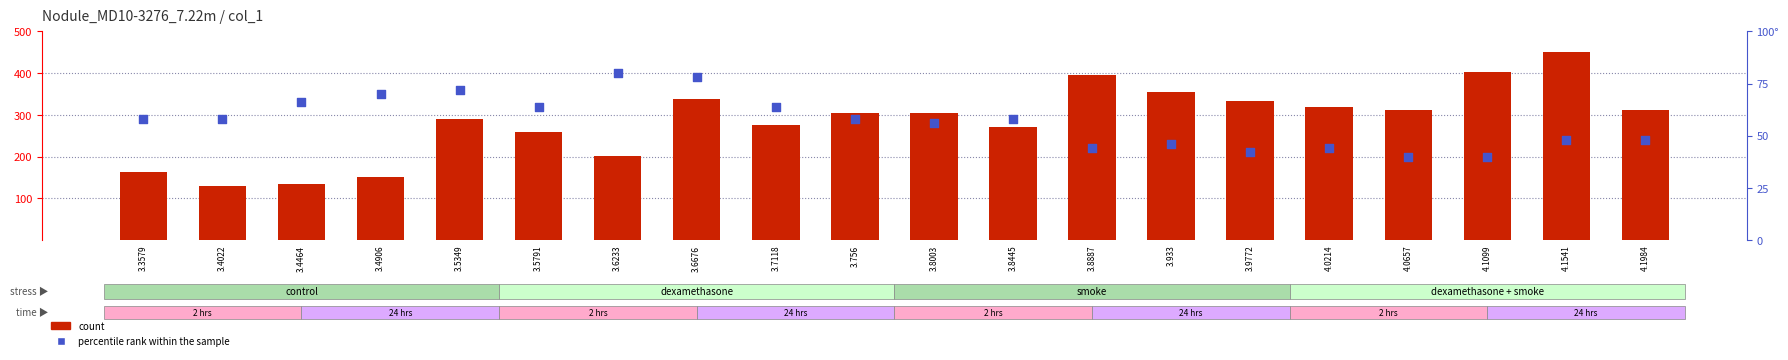

What is the total value across all series at 3.3579?

220.8